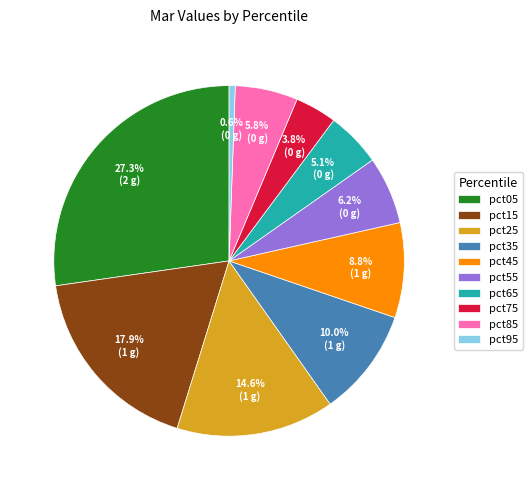

What percentage is NOT represented by pct85?

94.2%